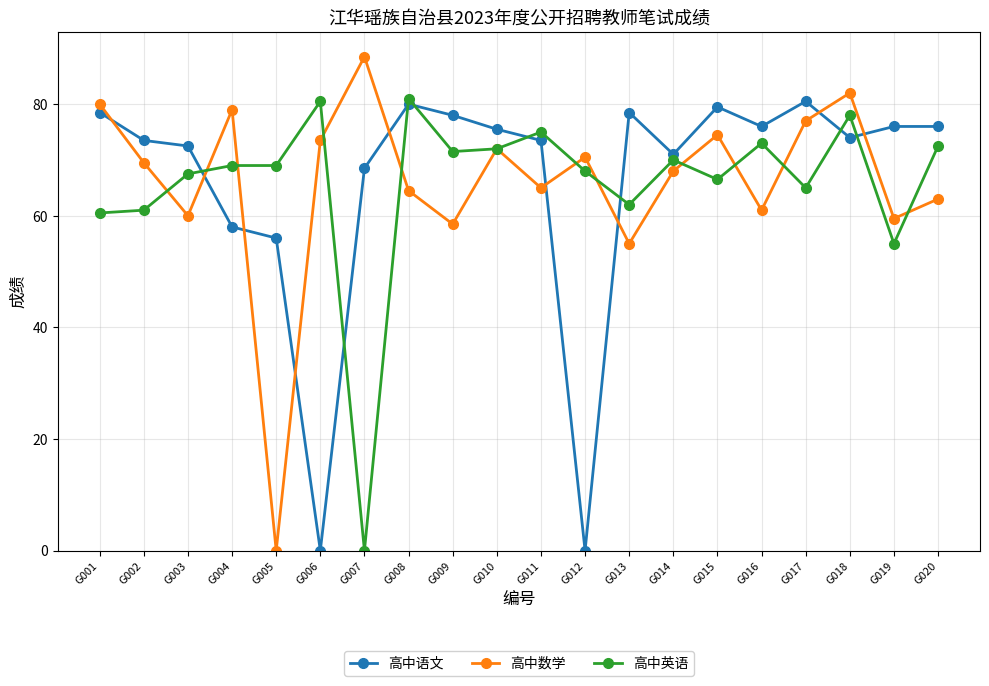

What is the total value across all series at G002?

204.0